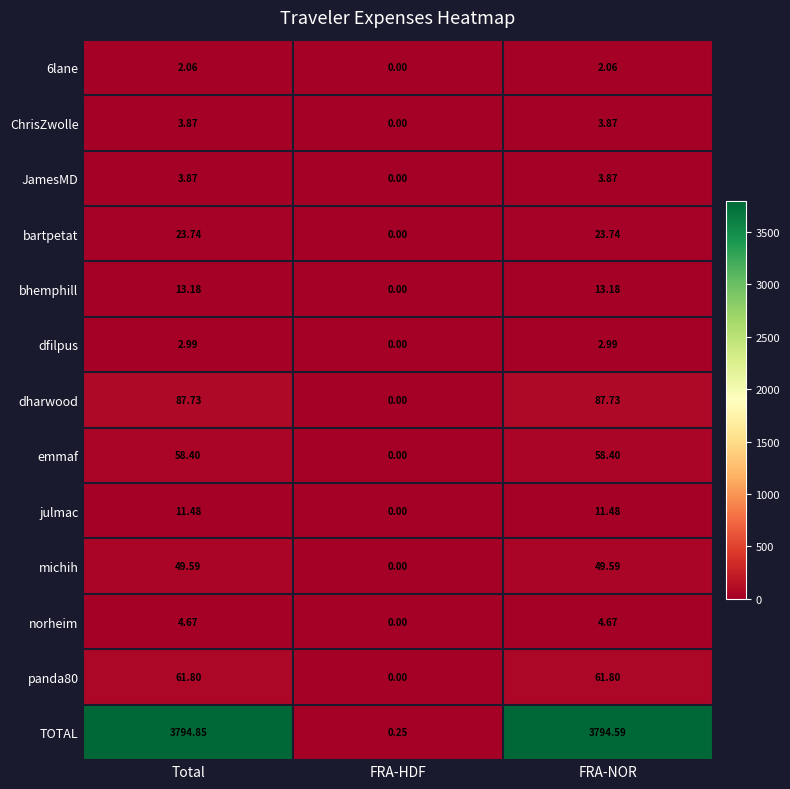

At which label does norheim first exceed 4?

Total